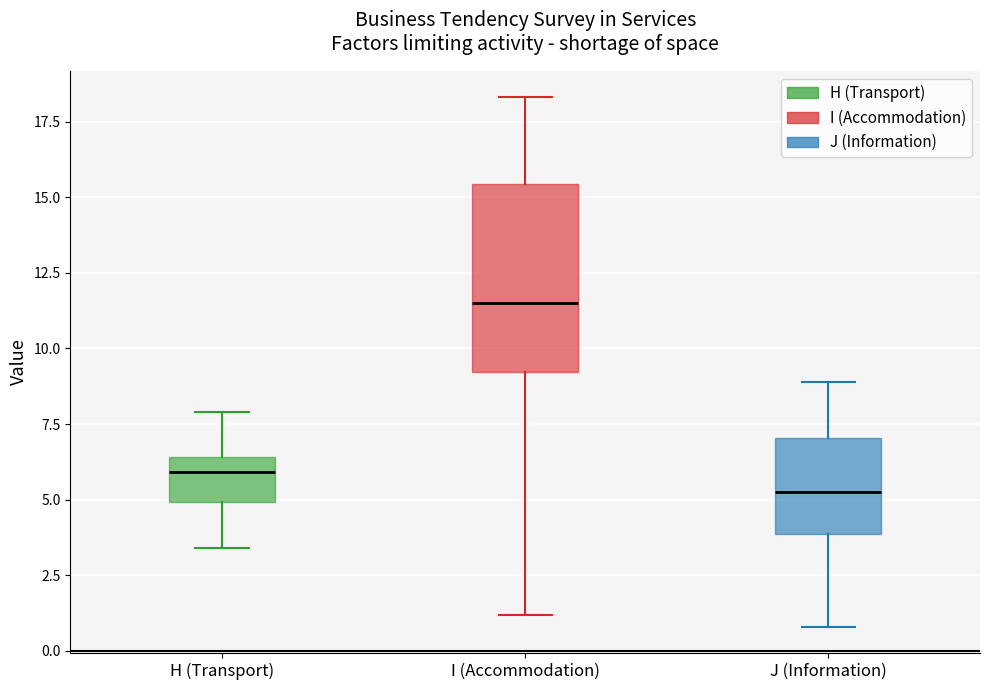

Comparing the boxes themselves (not the whiskers), which one is the tallest?

I (Accommodation)